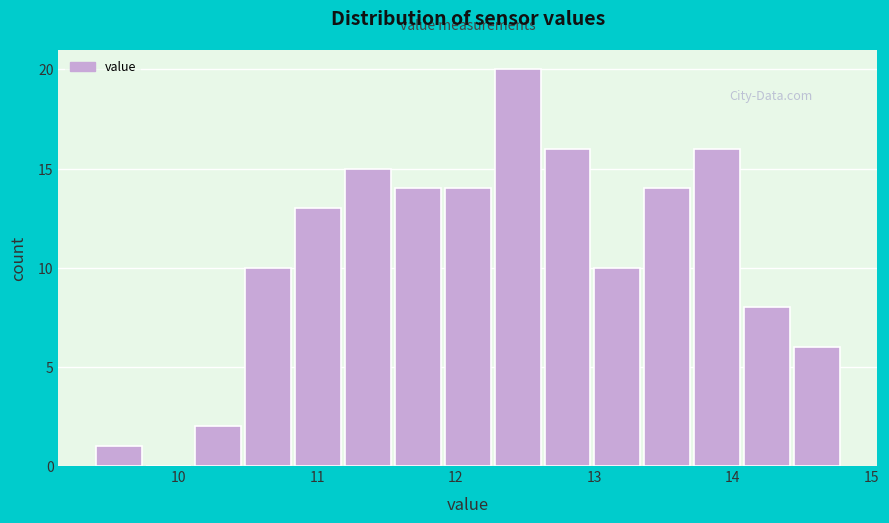

Around what value on the x-axis is the tallest bar? Give the approximate position of its centre, as read against the axis.

12.4